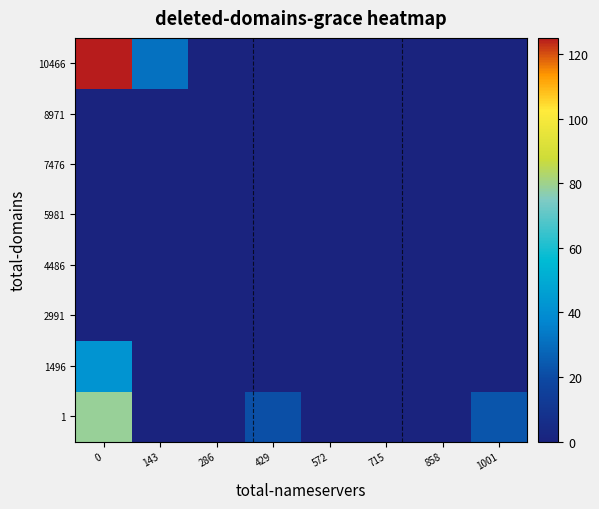

Which category has the lowest value across all series?

143